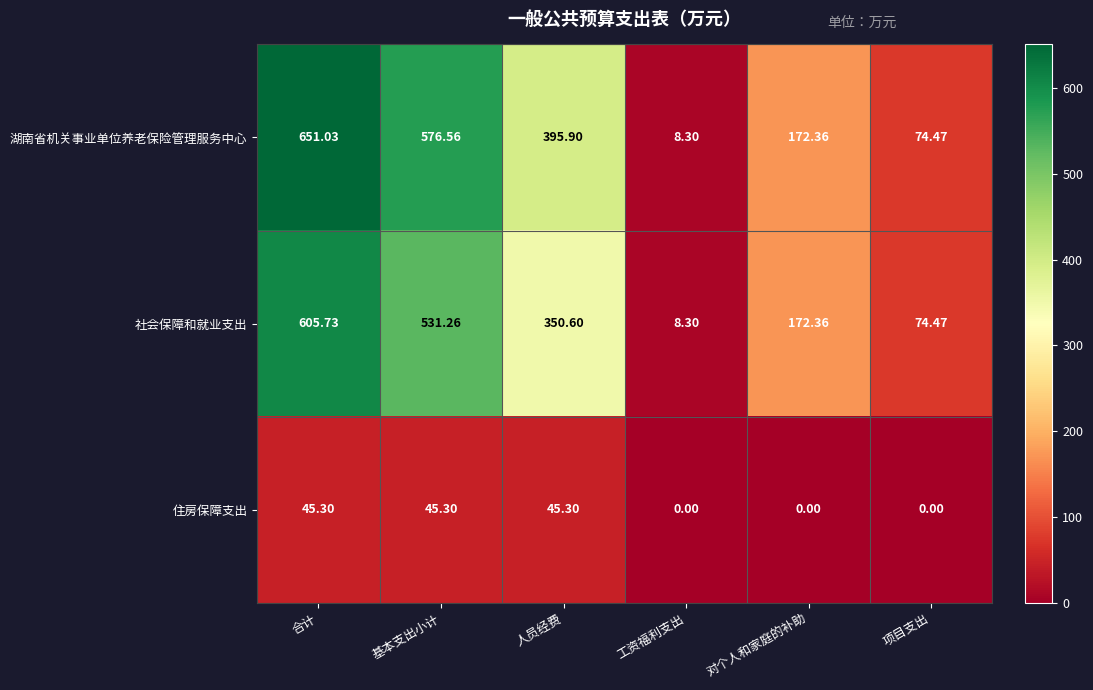

Which label corresponds to the largest value in the chart?

合计